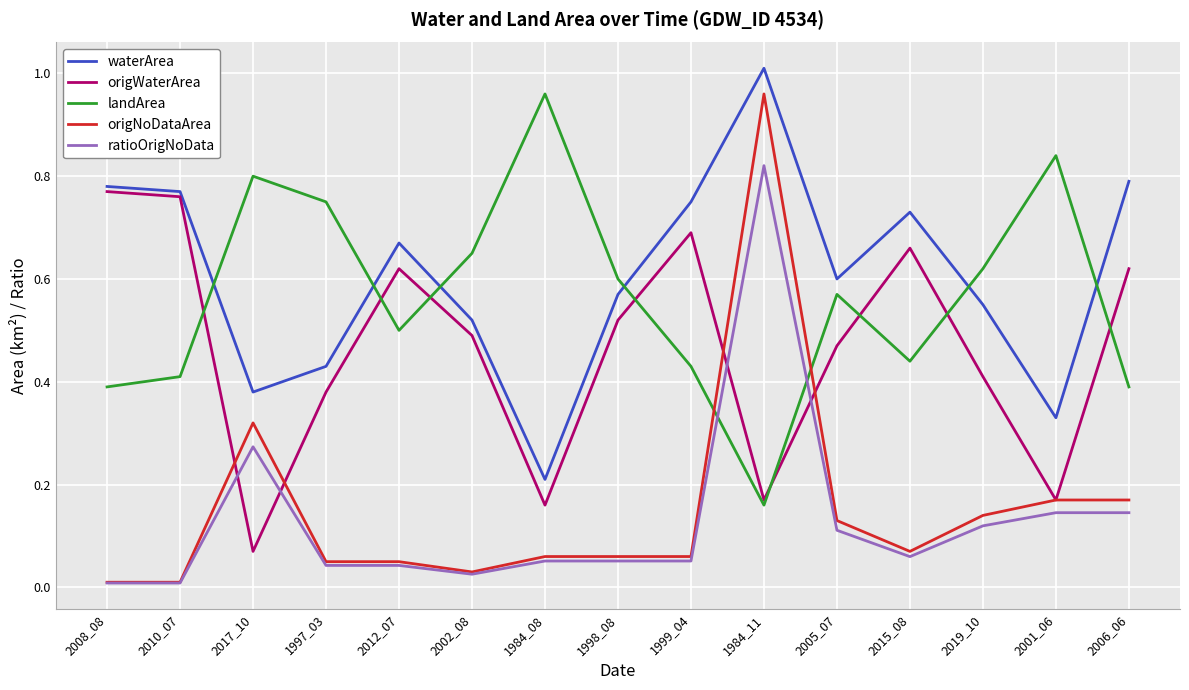

True or false: origNoDataArea and waterArea cross at least once.

False